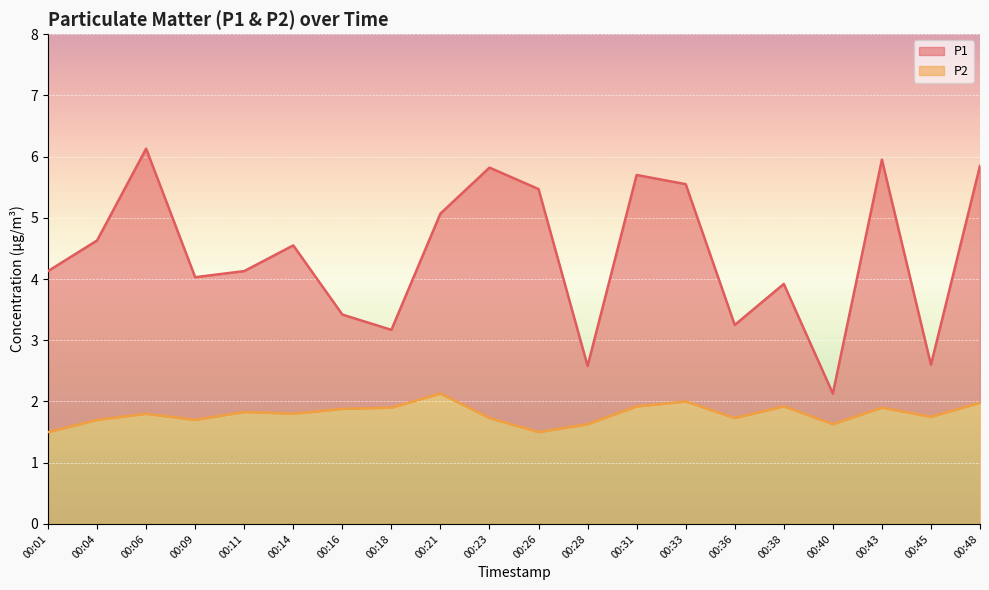

What is the value of the P1 point at the 20th from the left?

5.8